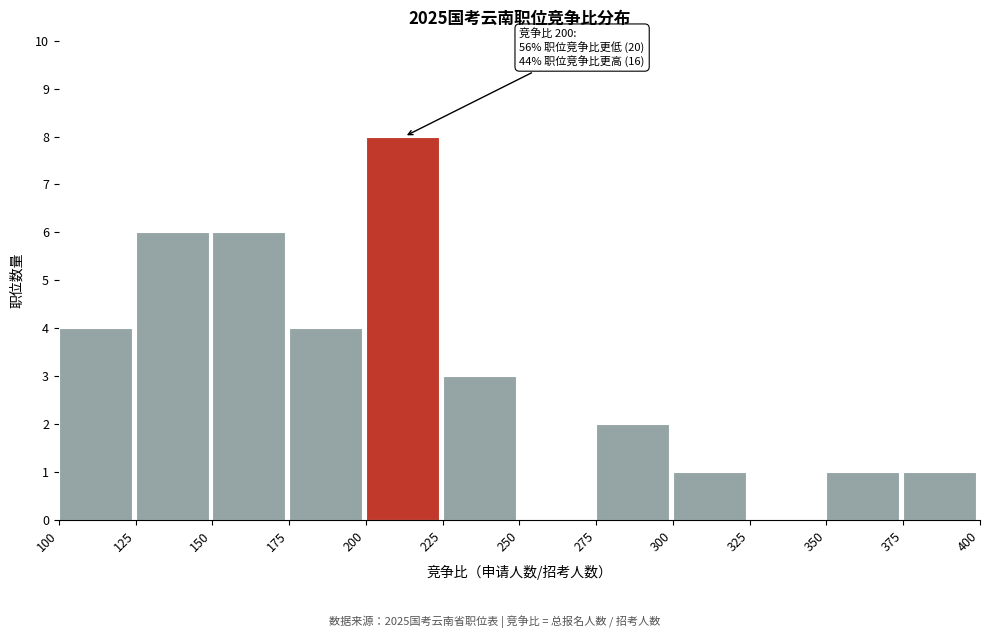

Over which range of the x-axis is the bar tallest?

200 to 225